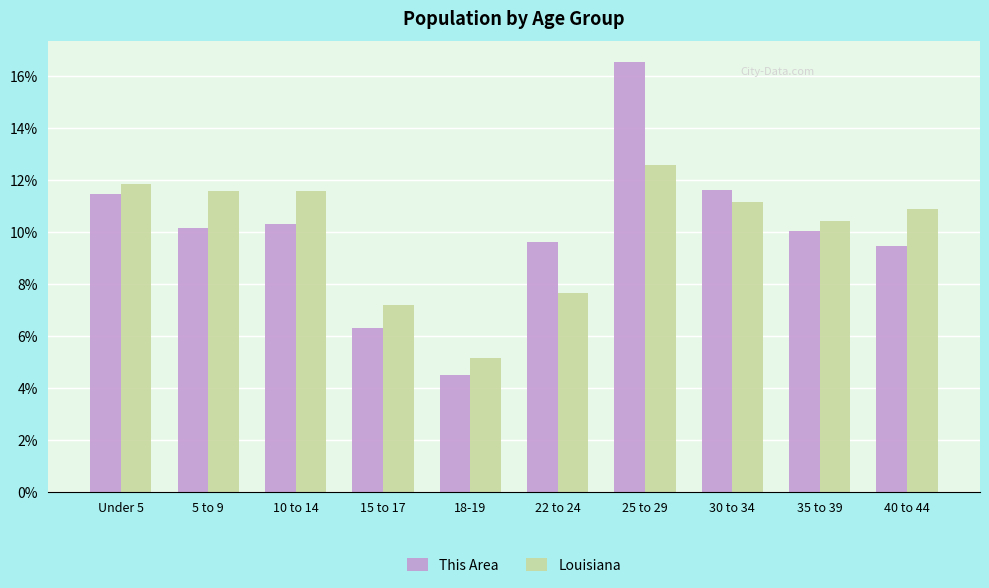

What are all the series names shown in the legend?

This Area, Louisiana